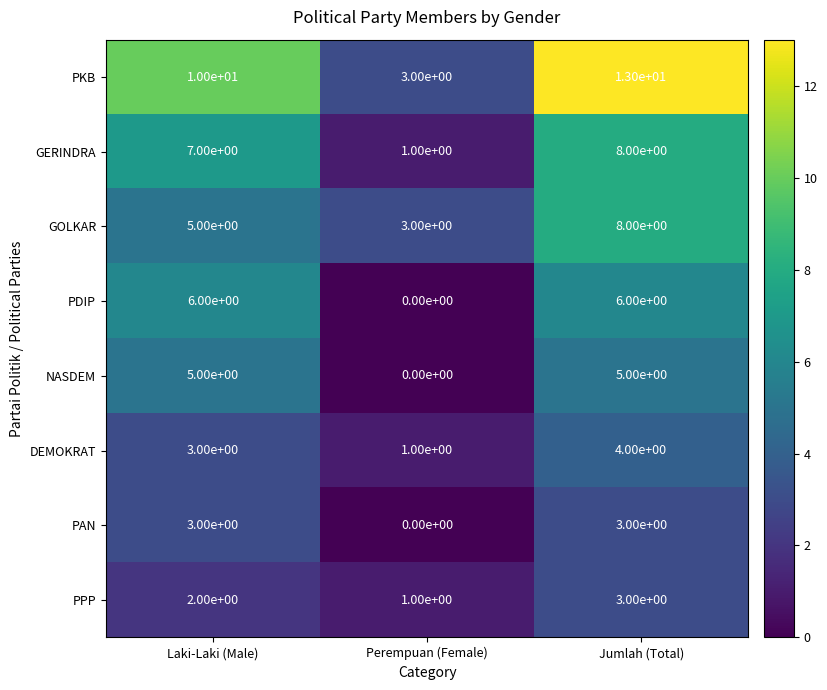

What is the maximum value shown in the chart?

13